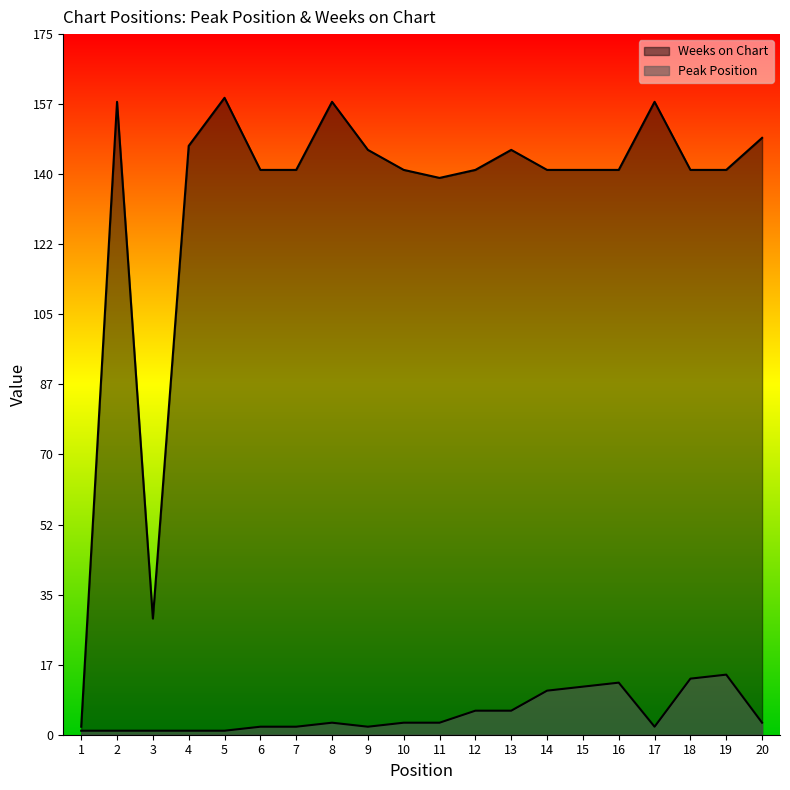

What is the difference between the Weeks on Chart values at 18 and 2?

17